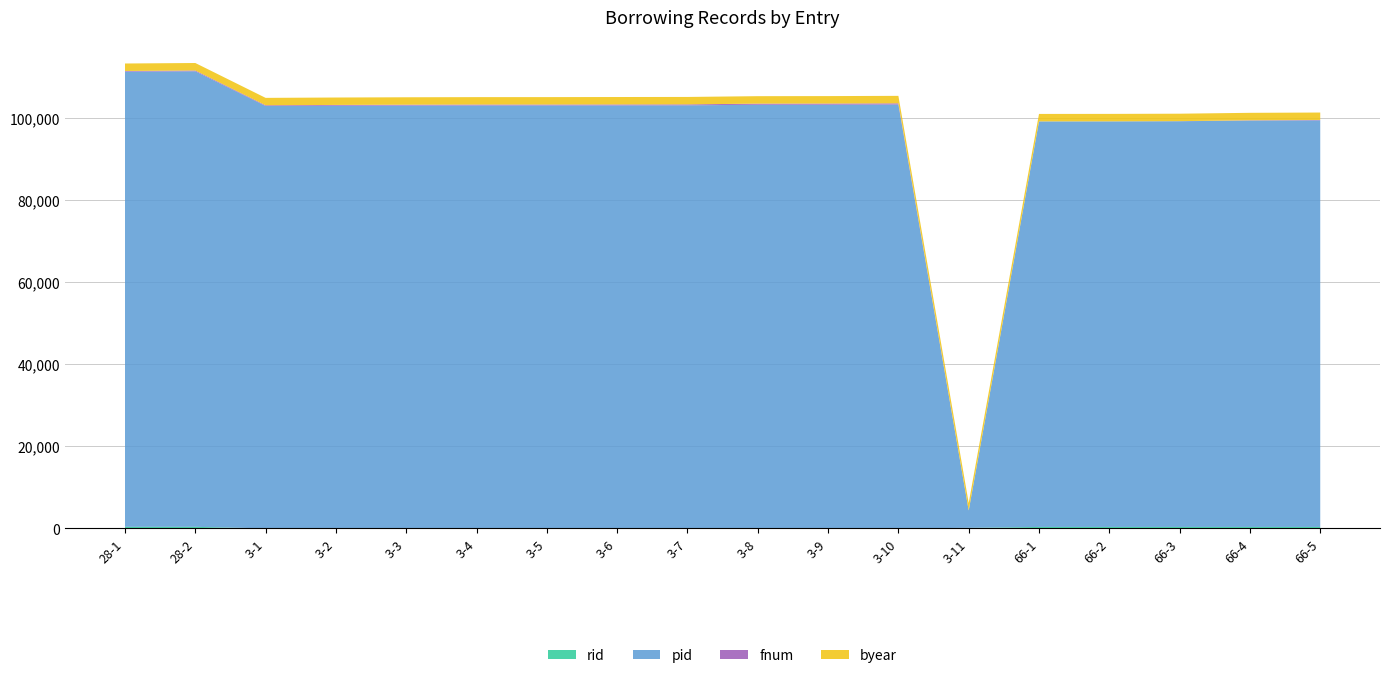

Reading left to right, transcribe all the data shown in this chart.

rid: 28-1=386	28-2=386	3-1=15	3-2=15	3-3=15	3-4=15	3-5=15	3-6=15	3-7=15	3-8=15	3-9=15	3-10=15	3-11=143	66-1=362	66-2=362	66-3=362	66-4=362	66-5=362
pid: 28-1=110930	28-2=111017	3-1=102929	3-2=102992	3-3=103034	3-4=103061	3-5=103064	3-6=103073	3-7=103094	3-8=103229	3-9=103244	3-10=103286	3-11=4226	66-1=98831	66-2=98837	66-3=98873	66-4=99032	66-5=99086
fnum: 28-1=165	28-2=194	3-1=177	3-2=198	3-3=212	3-4=221	3-5=222	3-6=232	3-7=232	3-8=277	3-9=282	3-10=296	3-11=9	66-1=4	66-2=6	66-3=18	66-4=70	66-5=88
byear: 28-1=1820	28-2=1825	3-1=1804	3-2=1807	3-3=1810	3-4=1809	3-5=1809	3-6=1814	3-7=1810	3-8=1818	3-9=1818	3-10=1819	3-11=1815	66-1=1816	66-2=1816	66-3=1816	66-4=1817	66-5=1817